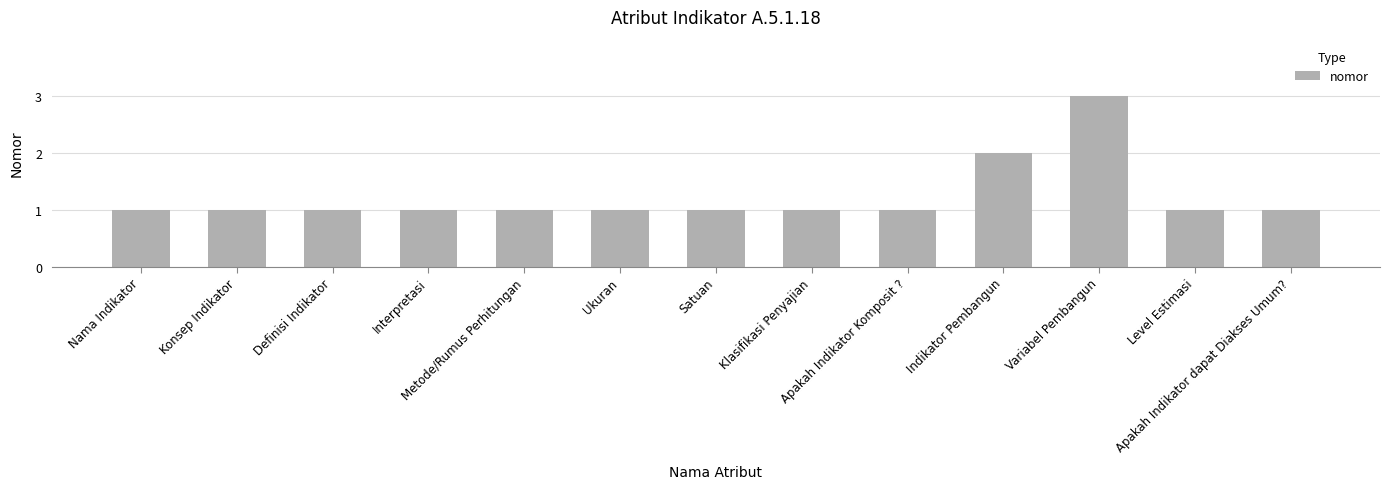

What is the difference between the maximum and minimum values?

2